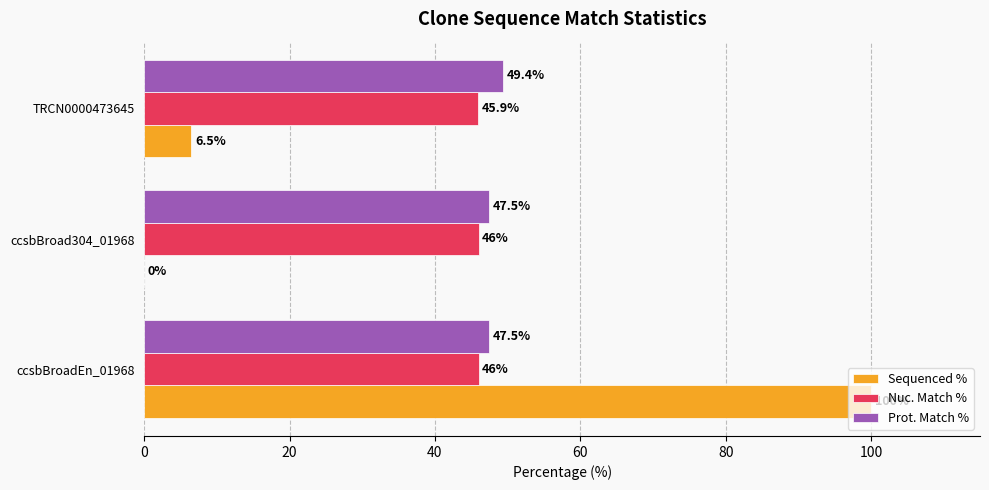

Is the value of Sequenced % at TRCN0000473645 greater than the value of Prot. Match % at ccsbBroad304_01968?

No